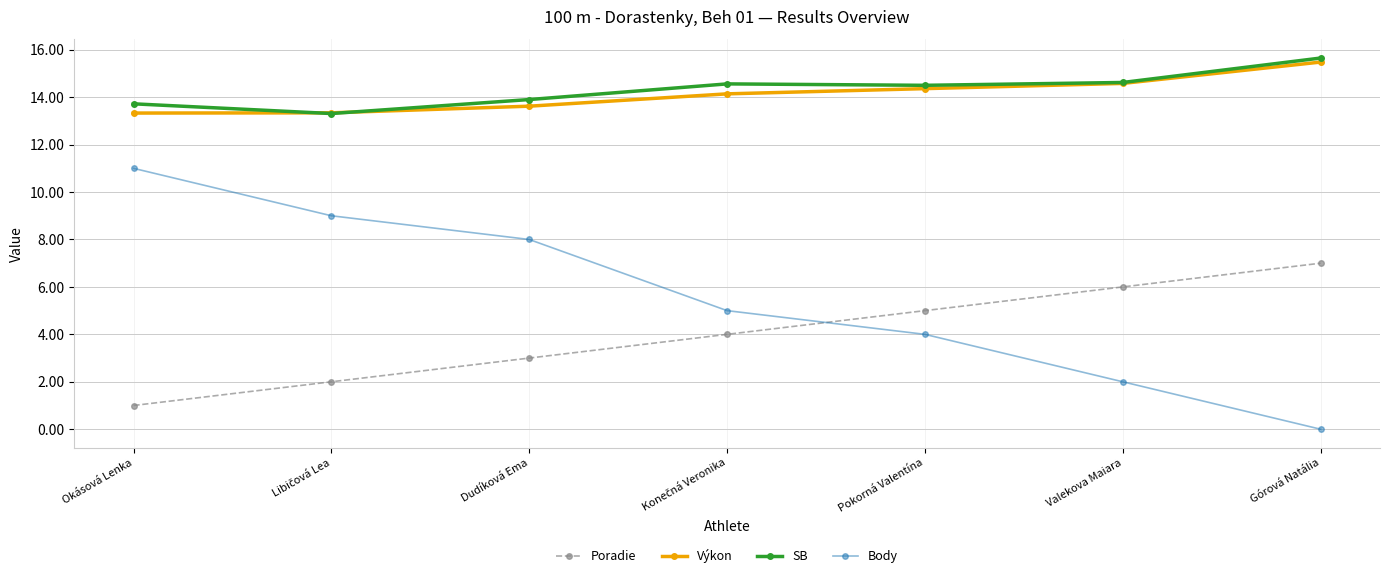

True or false: Poradie has a value of 6.0 at Valekova Maiara.

True